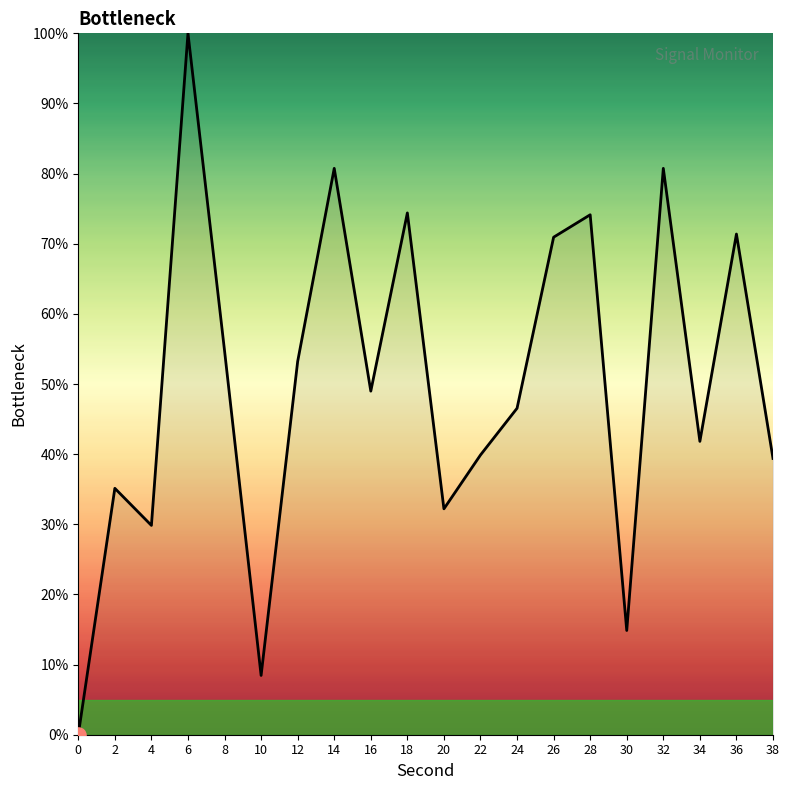

What is the change in value from 14 to 18?

-6.4